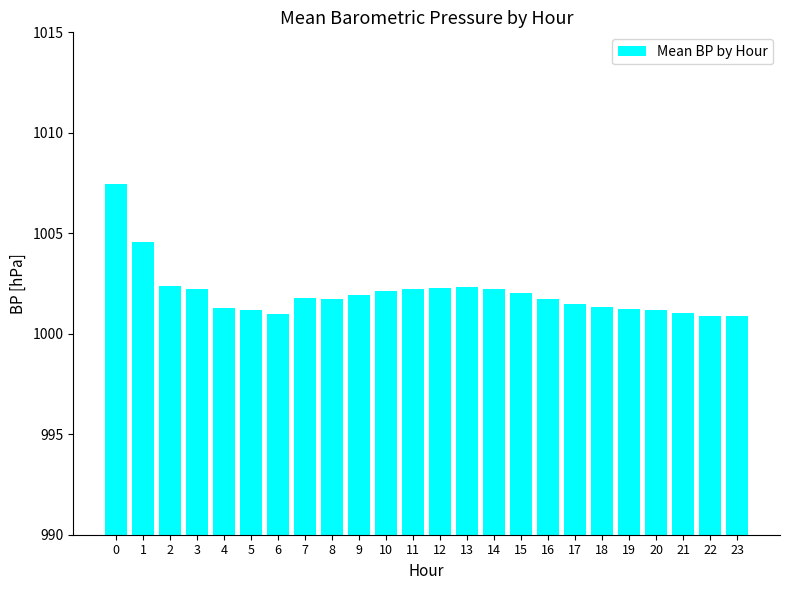

What is the ratio of the value at 21 to the value at 12?

1.0